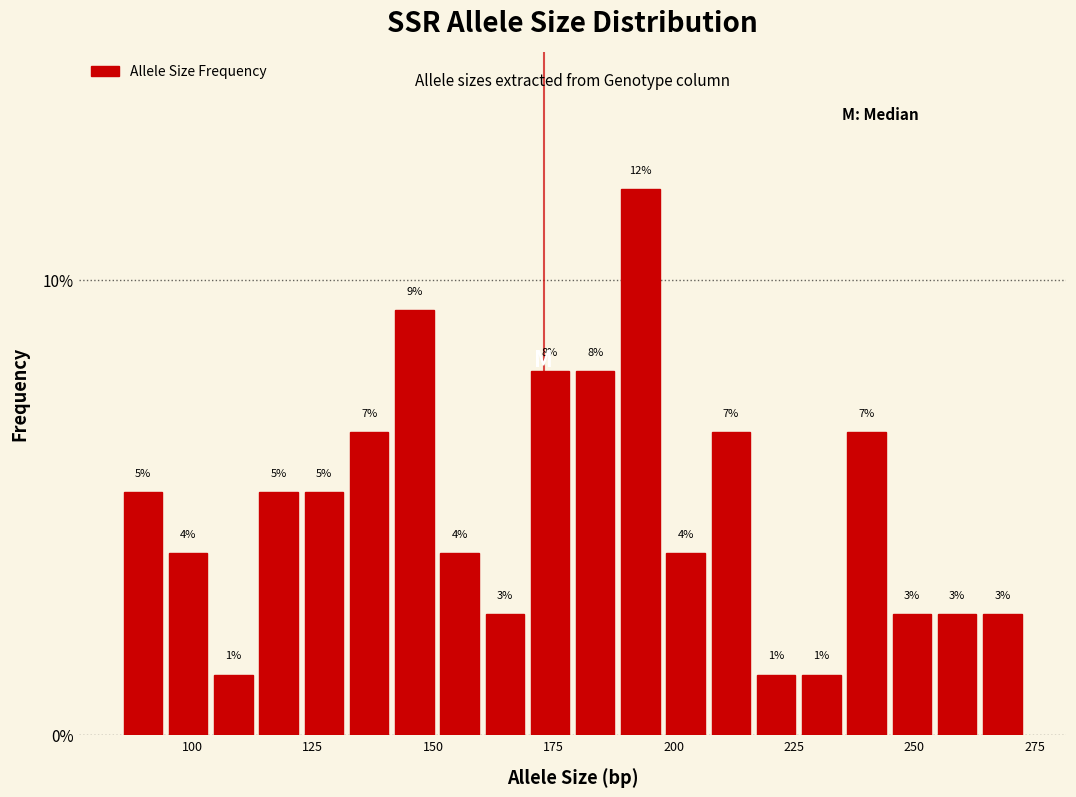

Around what value on the x-axis is the tallest bar? Give the approximate position of its centre, as read against the axis.

195